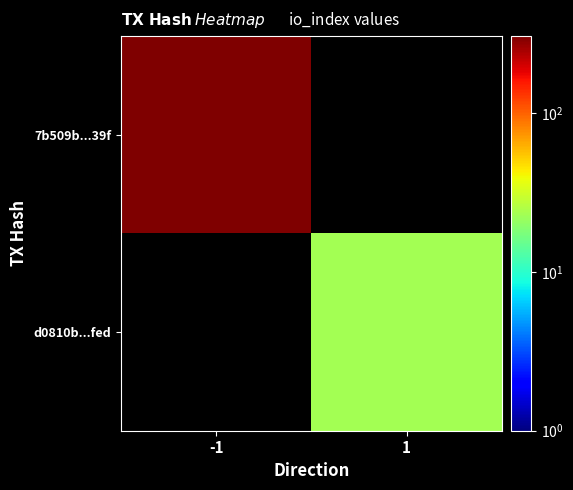

Rank the series by their maximum value, from lowest to highest.

7b509b...39f, d0810b...fed